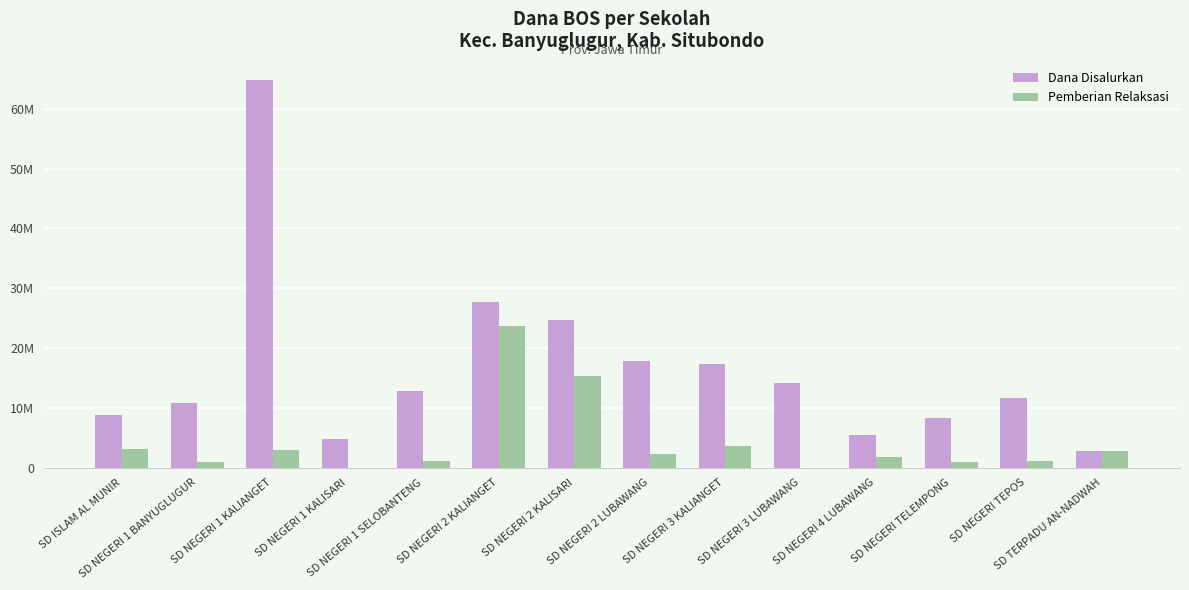

What is the label of the 11th bar from the right?

SD NEGERI 1 KALISARI